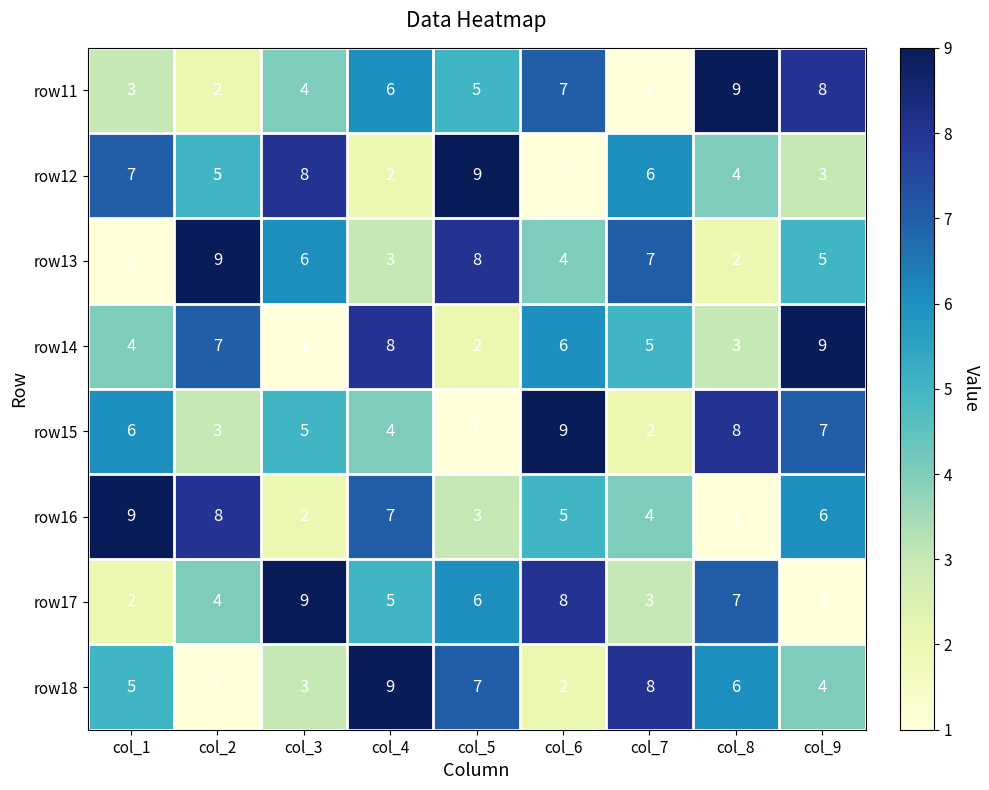

Is it true that row17 equals 7 at col_4?

False